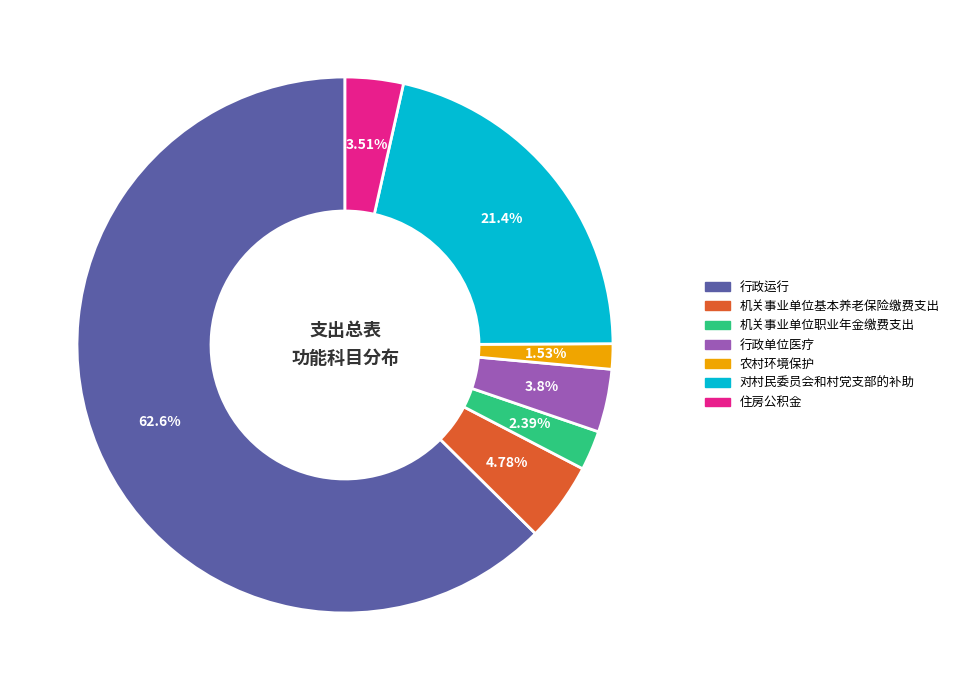

How many segments does this pie chart have?

7